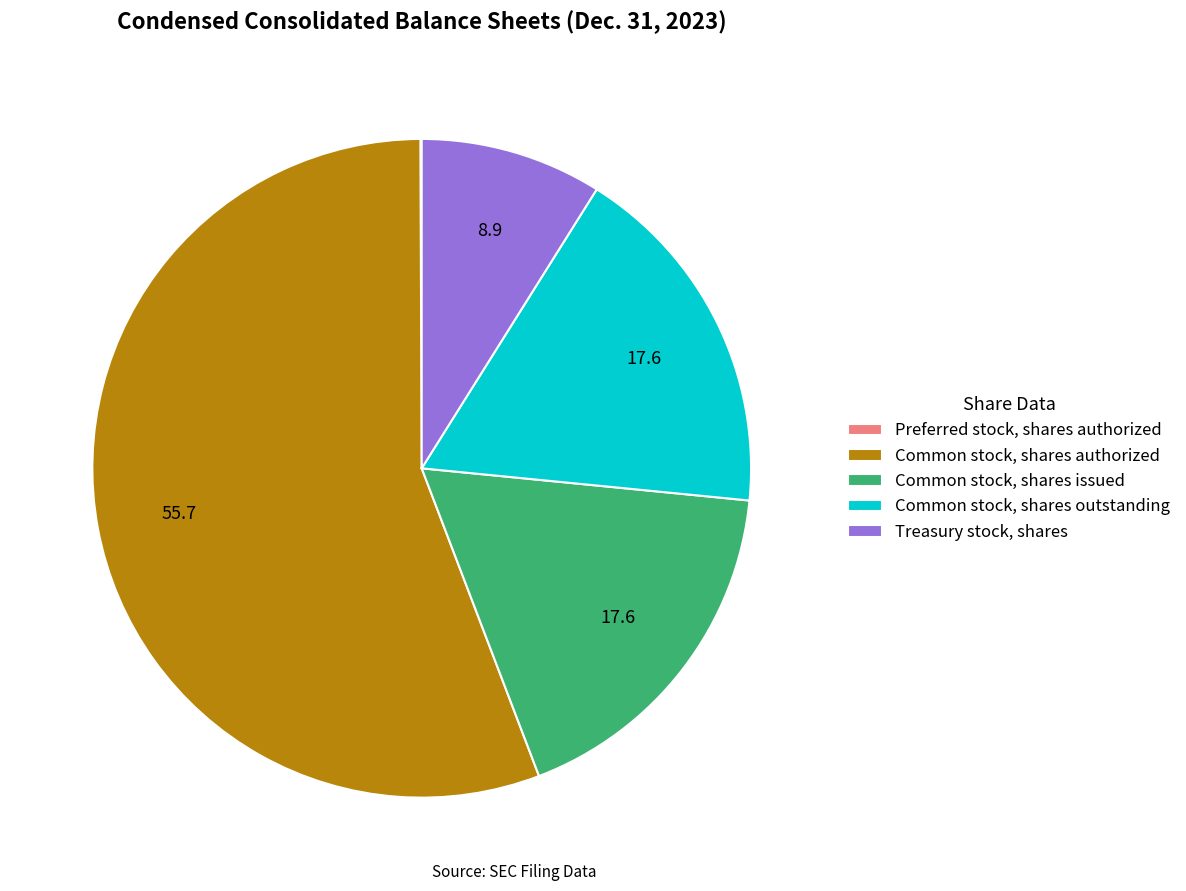

Which slice represents more than half of the pie?

Common stock, shares authorized